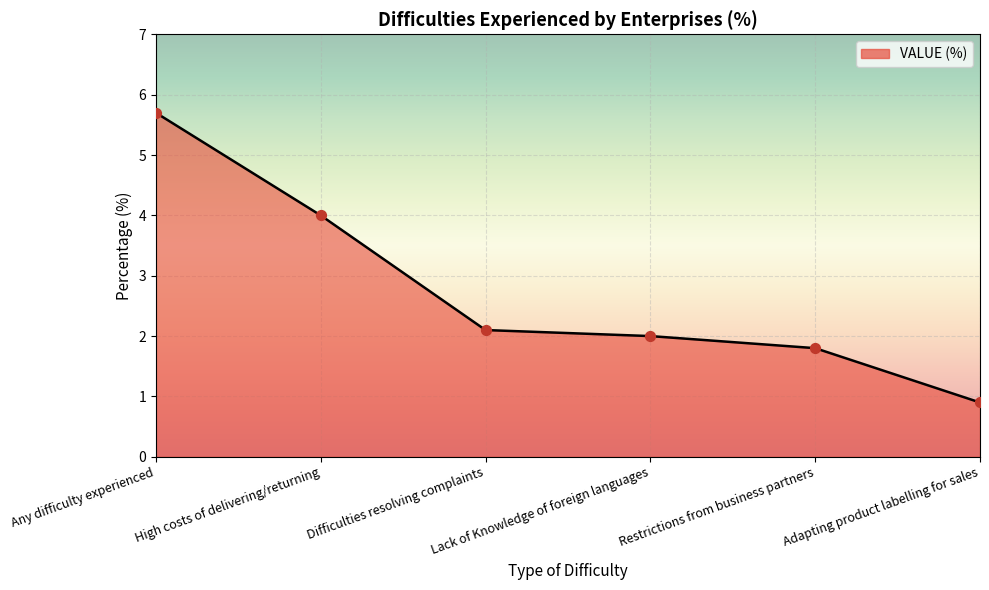

What is the change in value from Any difficulty experienced to High costs of delivering/returning?

-1.7